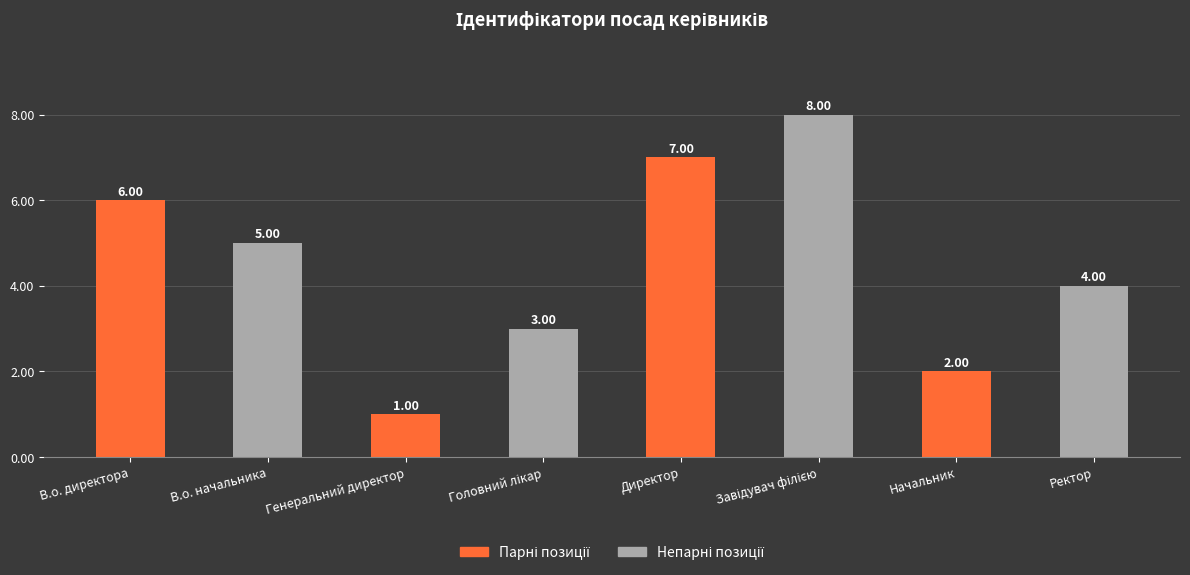

What is the smallest value displayed?

1